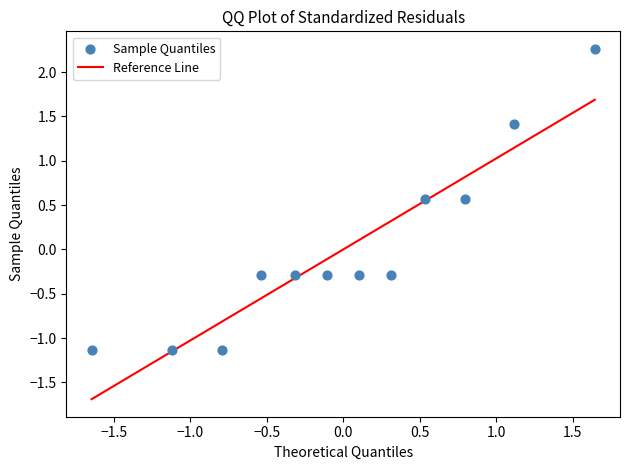

What is the range of X values (max minus min)?

3.3